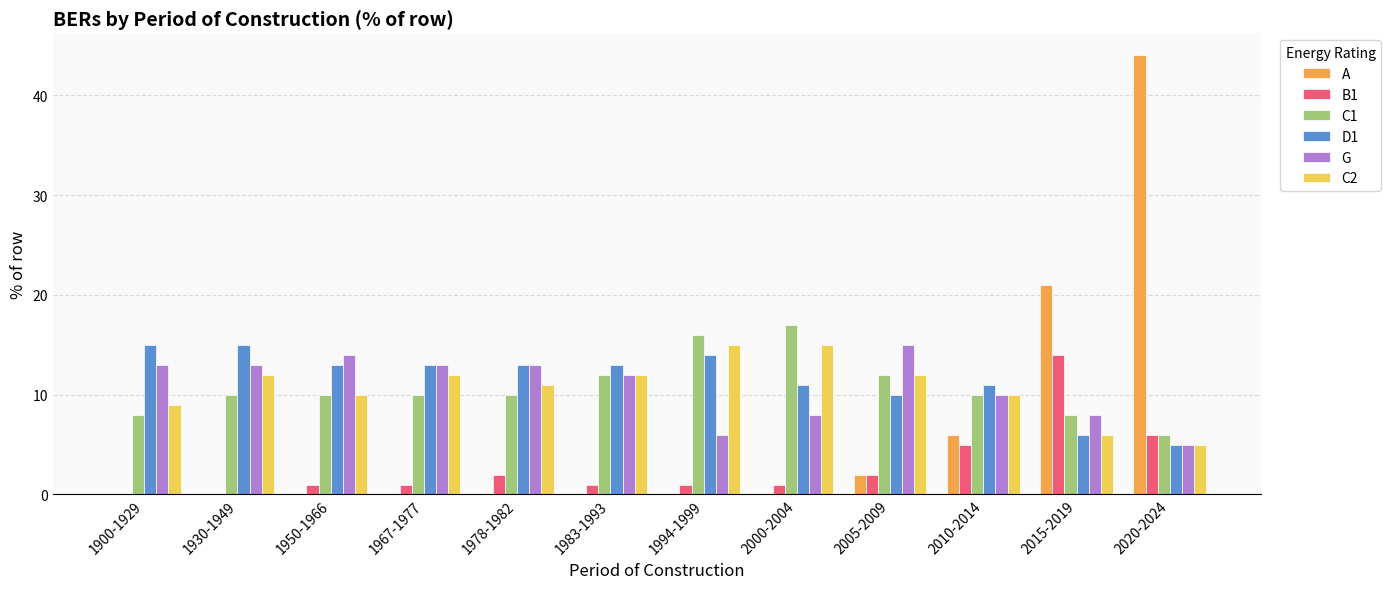

Which series has the widest spread of values?

A